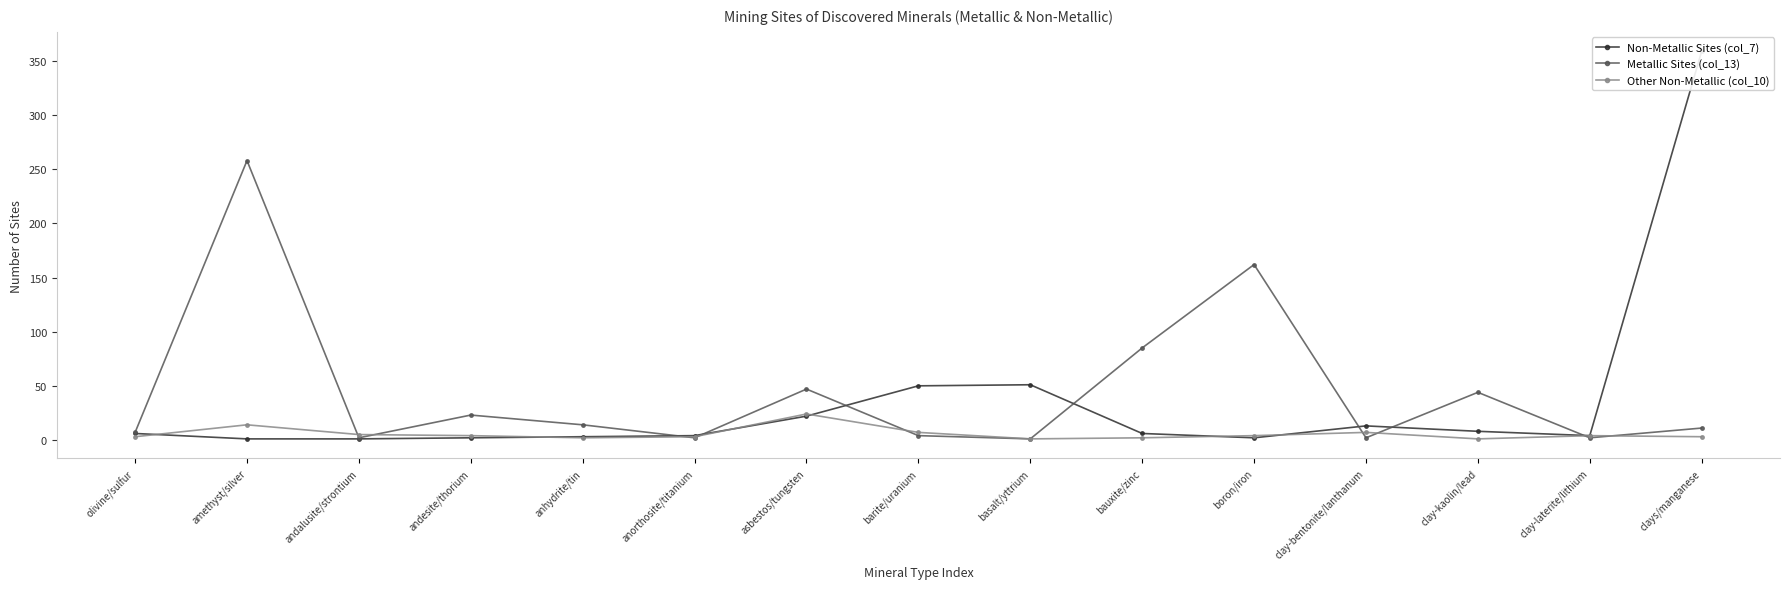

What is the difference between the second highest and minimum values in the Non-Metallic Sites (col_7) series?

50